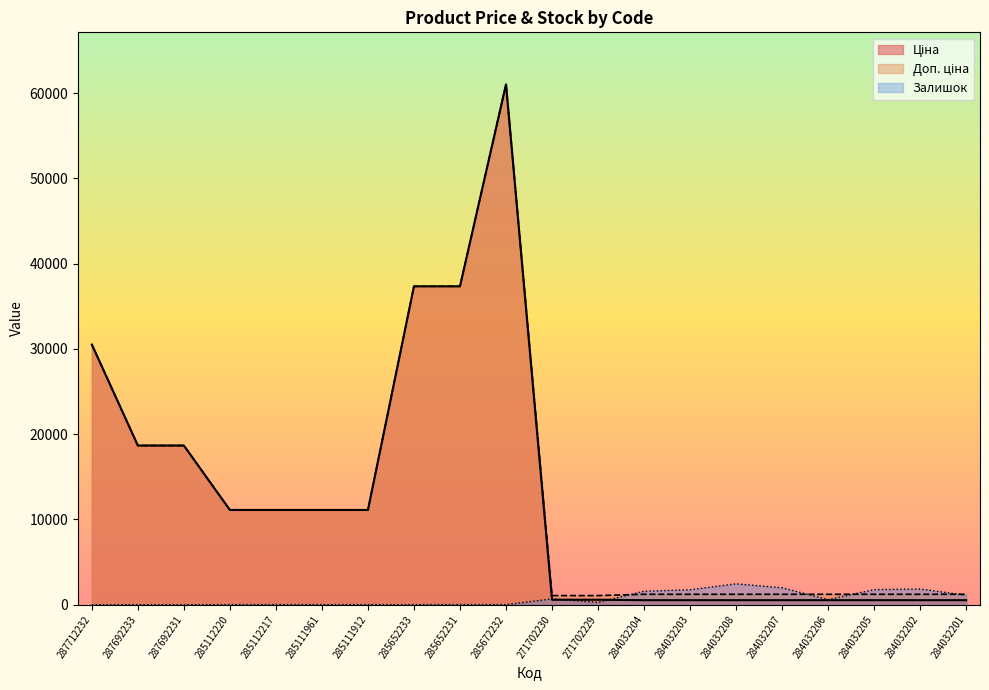

How many data points in Доп. ціна are less than 11113?

10